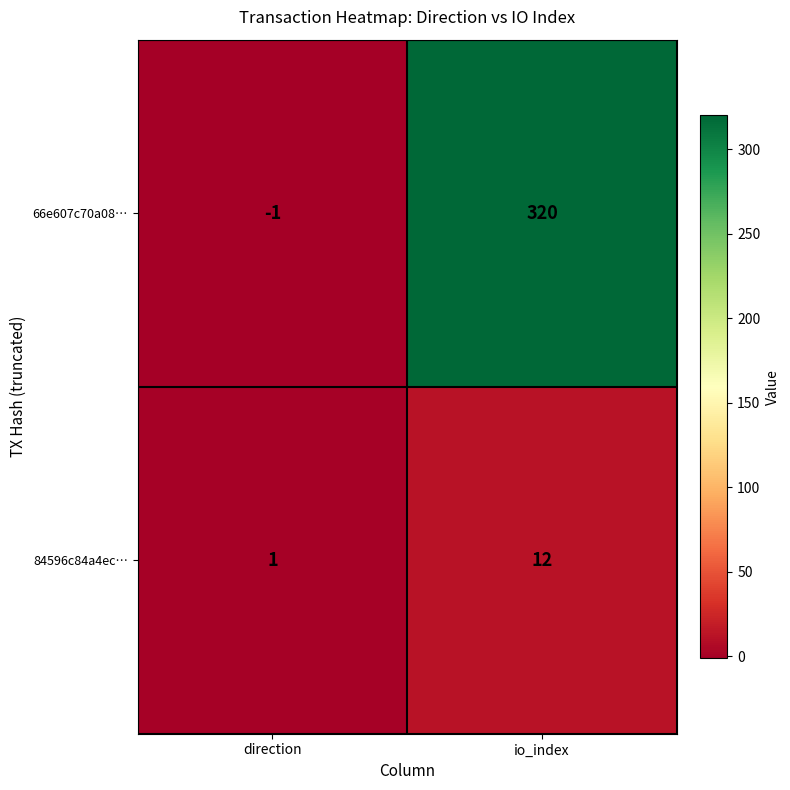

What is the average value of the 66e607c70a08… series?

160